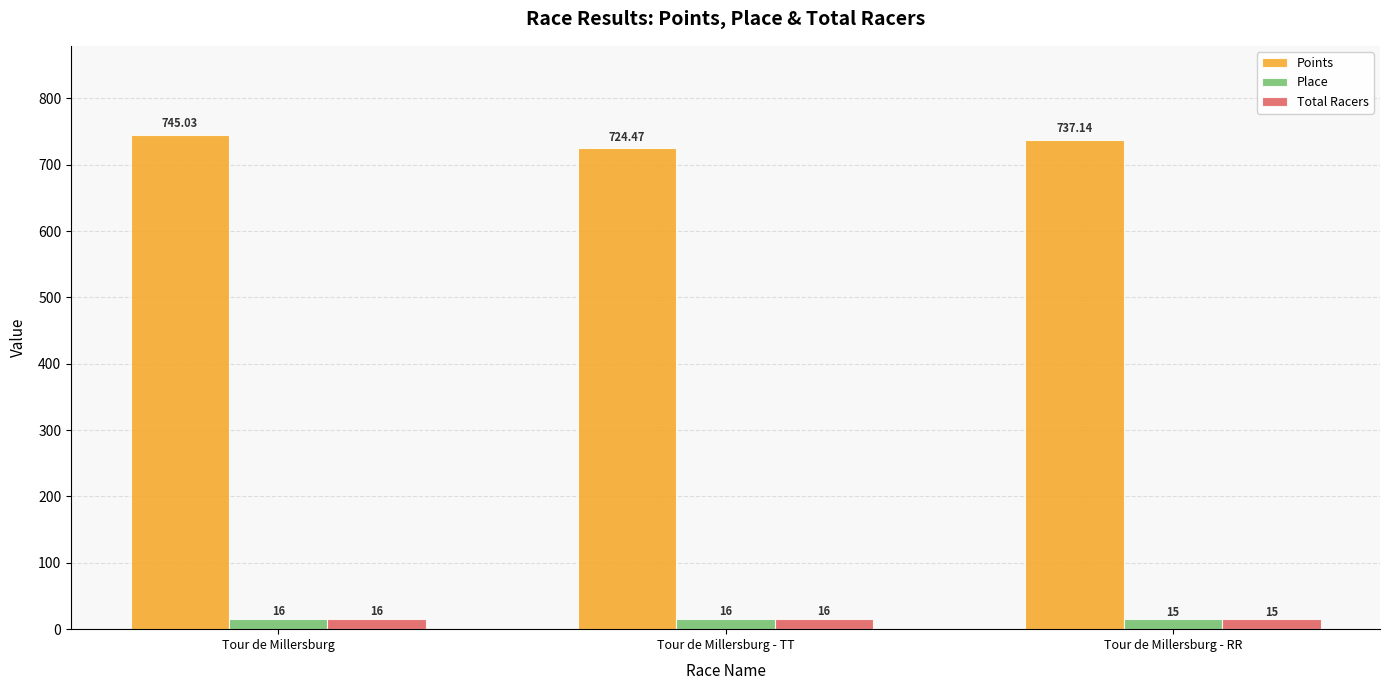

Reading right to left, list all the values displayed in this chart.

Points: 737.1	724.5	745.0
Place: 15.0	16.0	16.0
Total Racers: 15.0	16.0	16.0